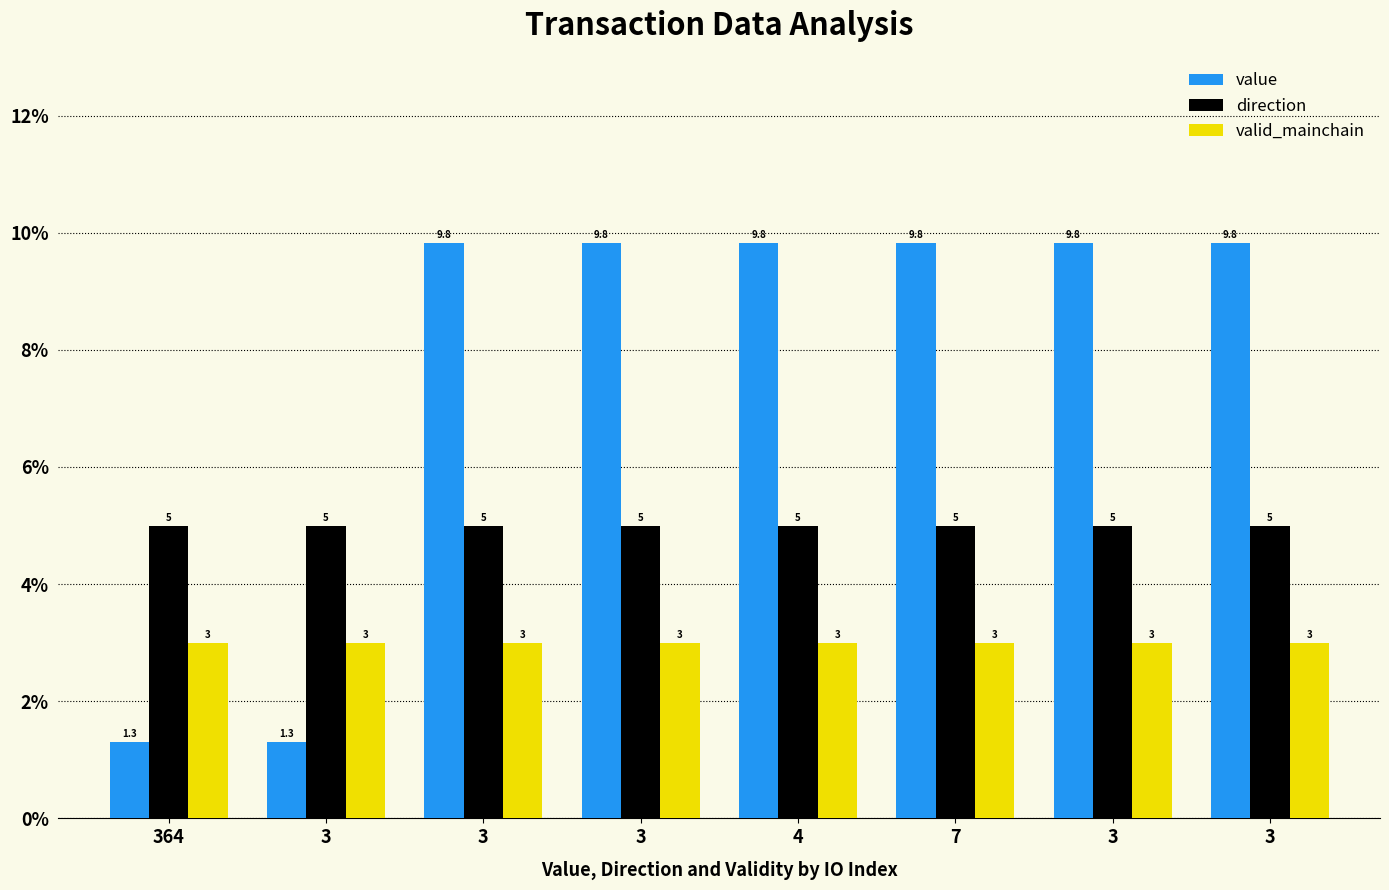

What is the average value of the direction series?

5.0